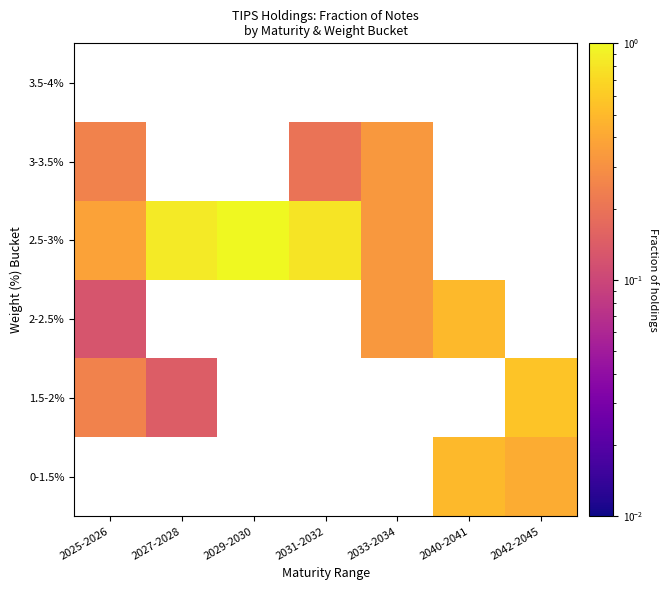

How many data points does each series have?

7